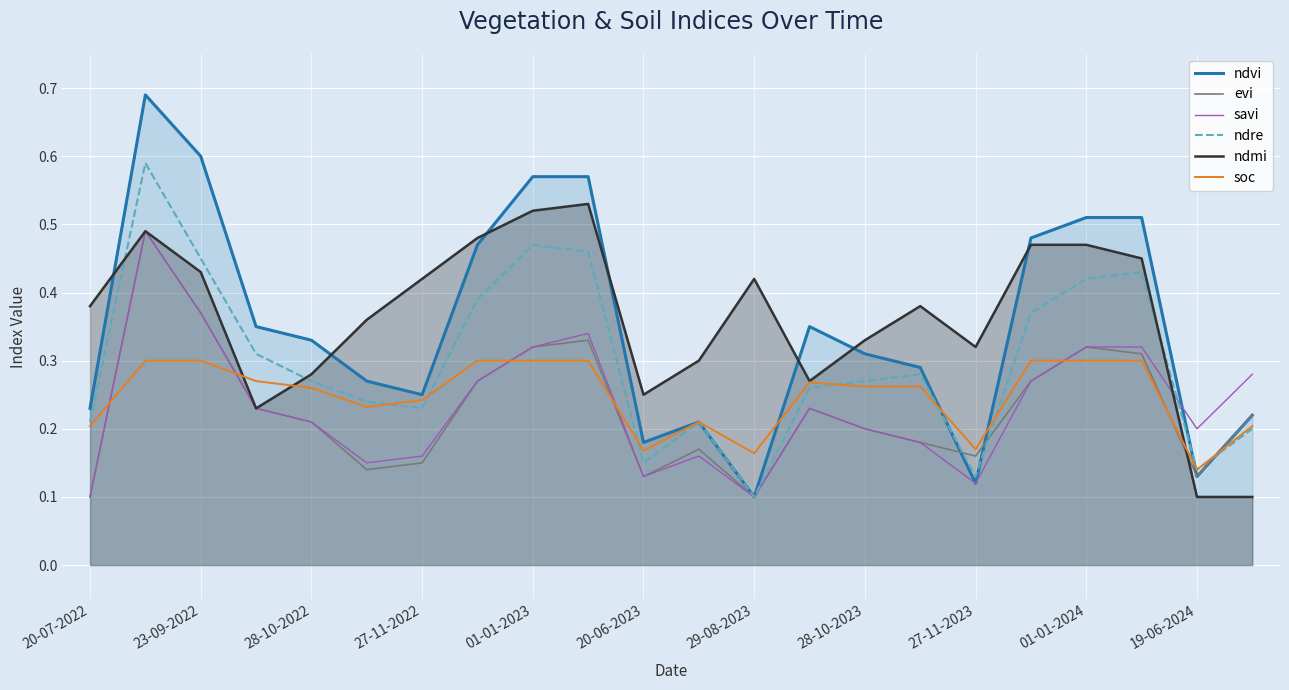

What is the total value across all series at 01-01-2023?

2.5